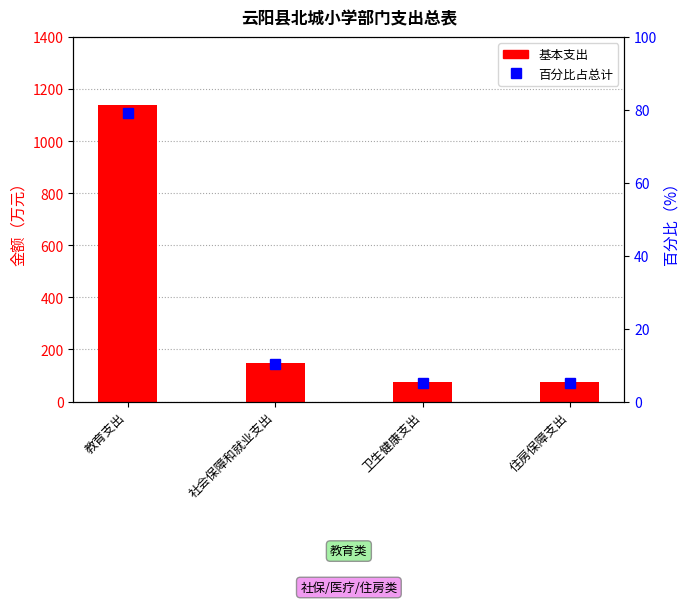

What is the value of the 百分比占总计 bar at the 4th from the left?

5.2